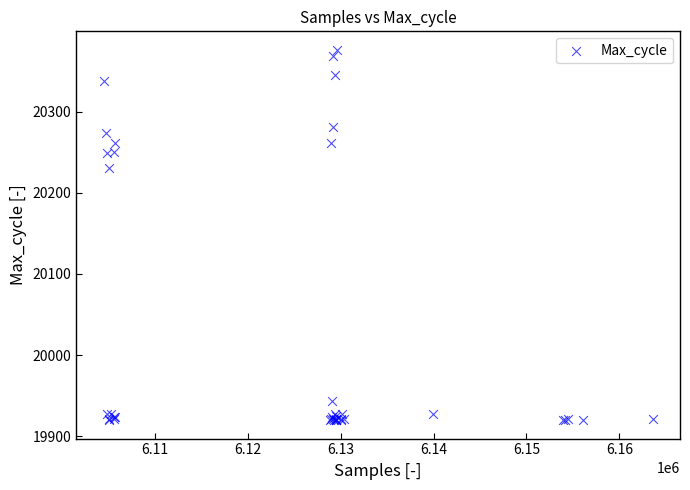

What Y value in the scatter plot is closest to 20148?

20230